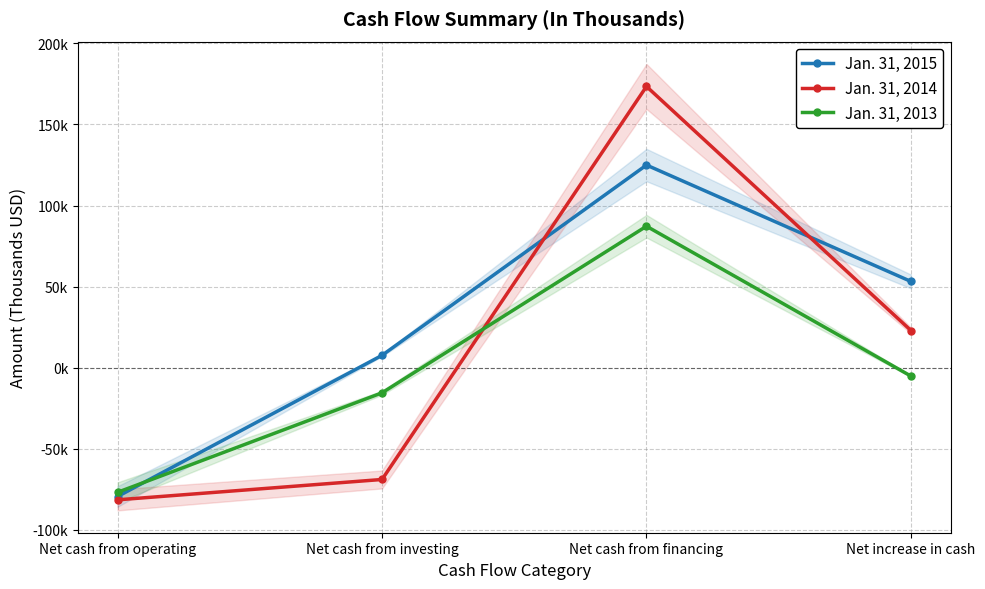

True or false: Jan. 31, 2014 and Jan. 31, 2015 cross at least once.

True